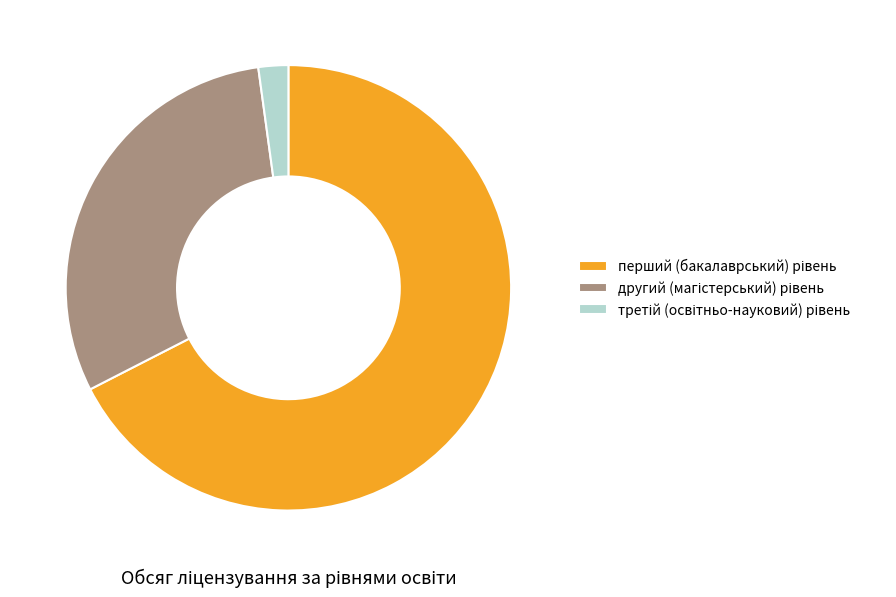

What is the largest slice in the pie chart?

перший (бакалаврський) рівень